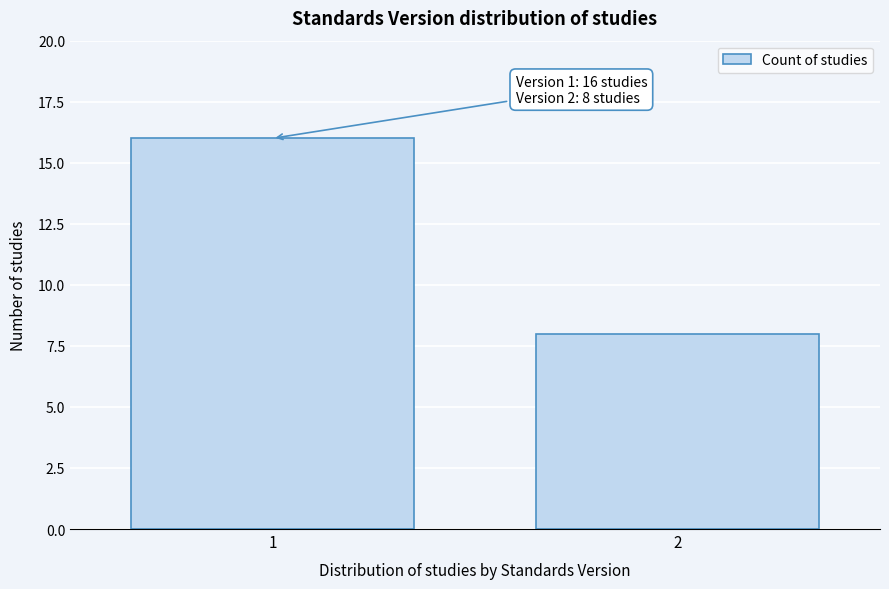

Reading left to right, extract all data points from this chart.

16	8